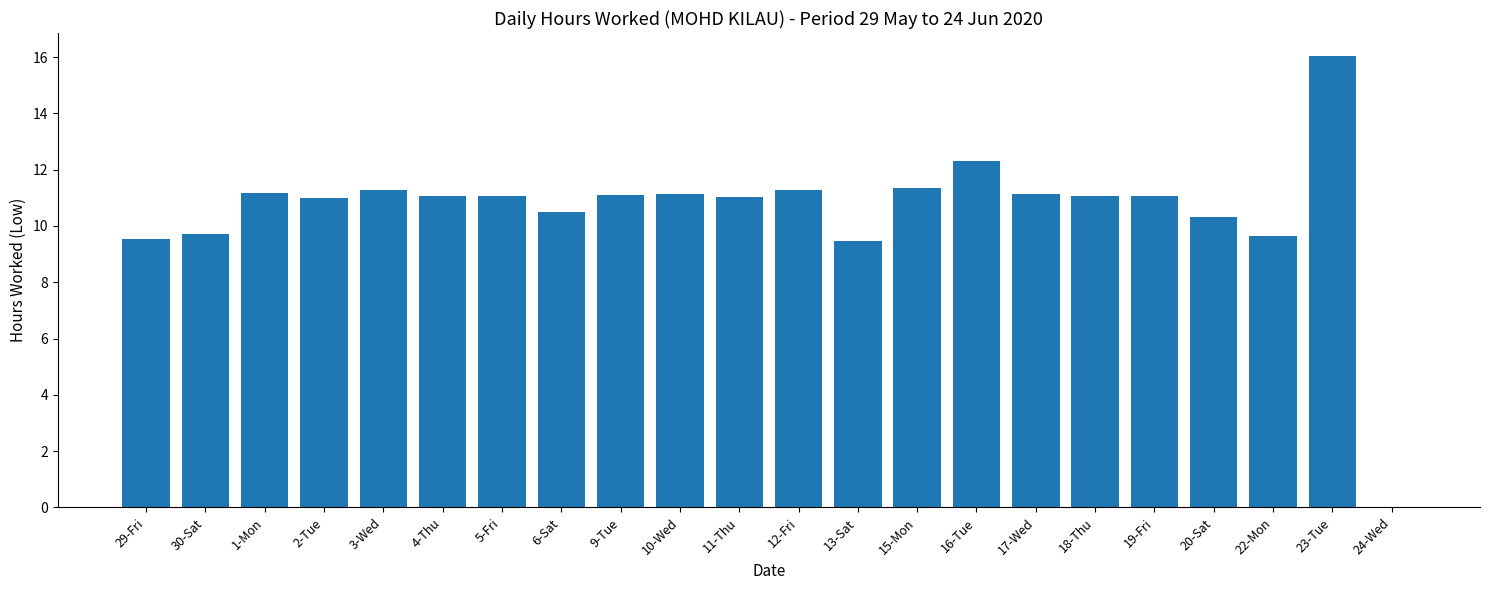

At which label does the data first exceed 11?

1-Mon